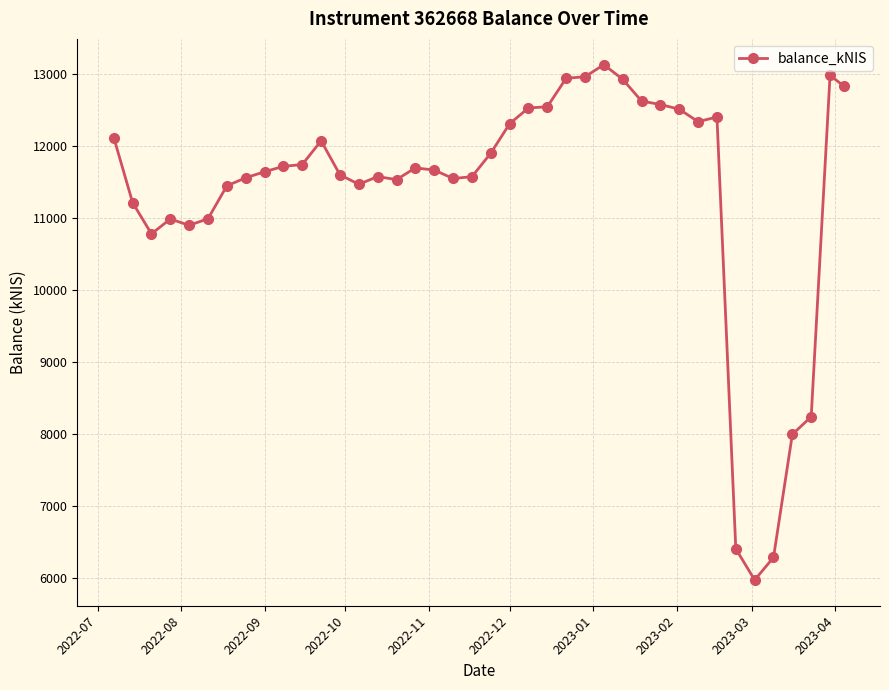

True or false: the data has more than 1 interior local peaks.

True